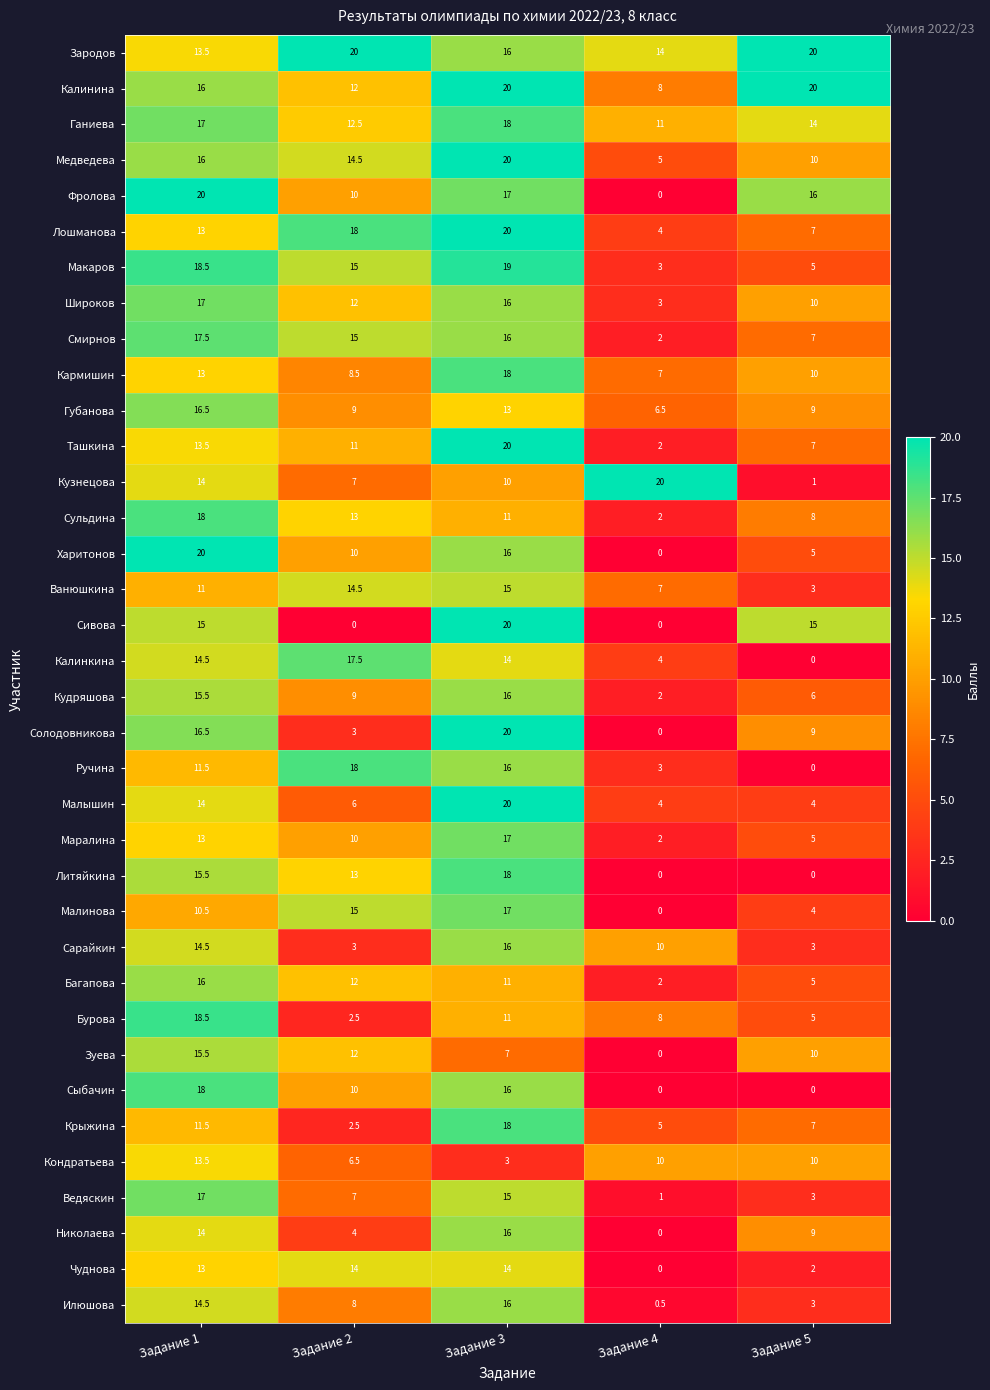

What is the total value across all series at Задание 1?

546.5